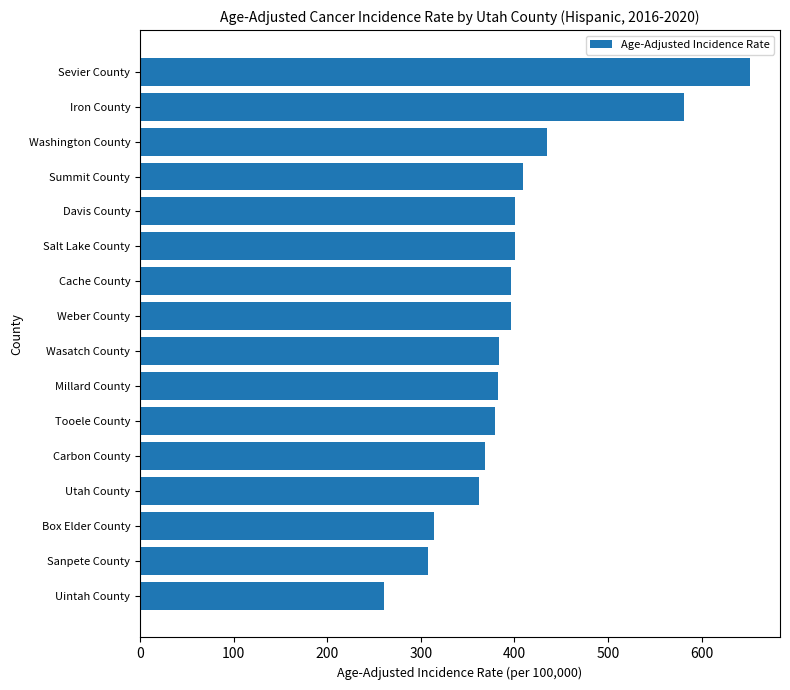

Between Sanpete County and Sevier County, which is larger?

Sevier County